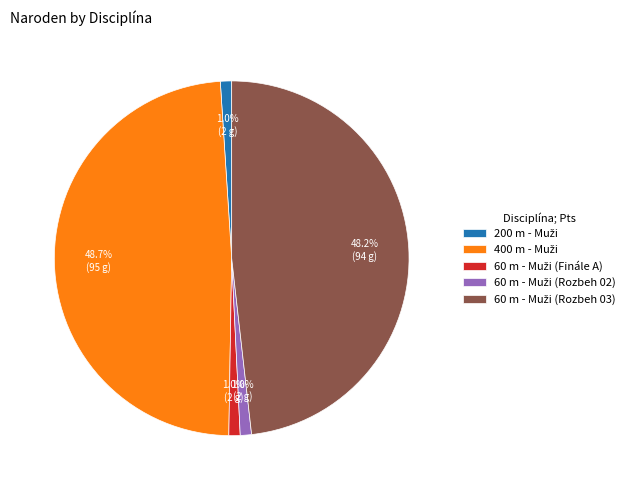

Is there a majority slice in this chart?

No